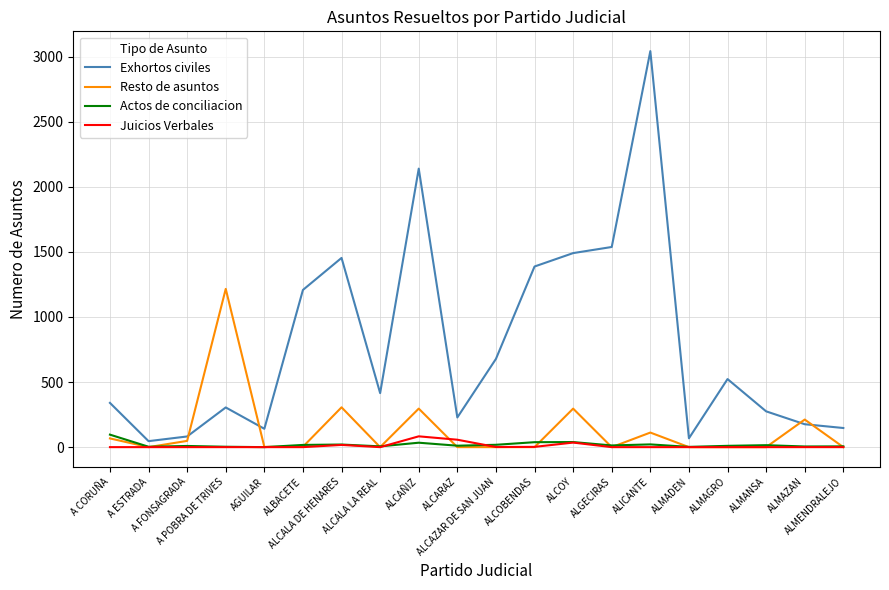

True or false: Resto de asuntos and Exhortos civiles cross at least once.

True